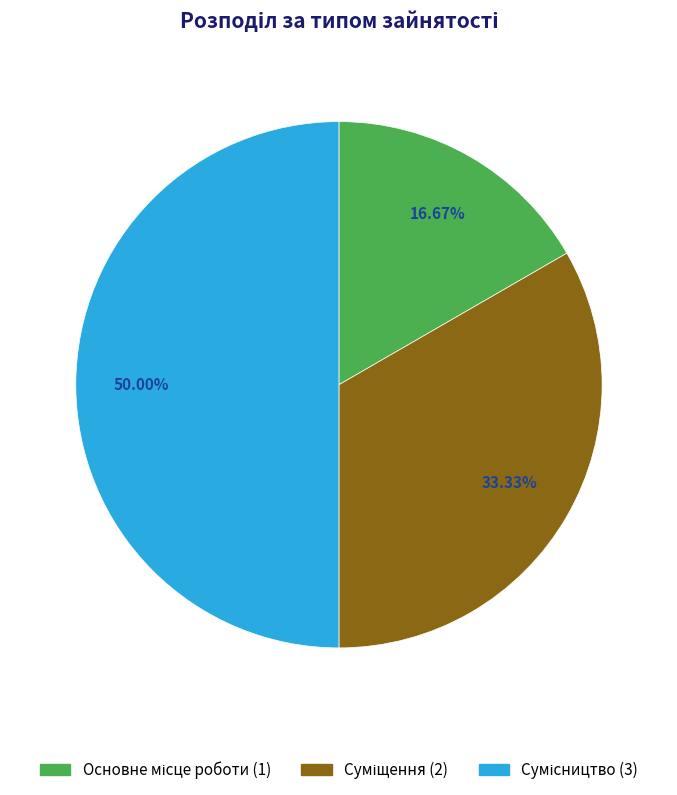

Count the number of slices in the pie.

3